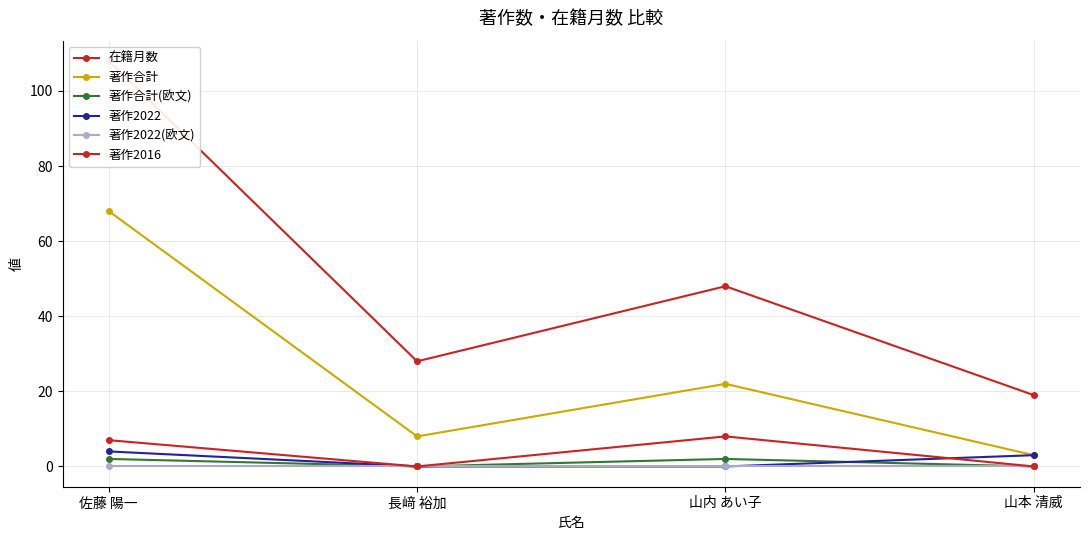

How many values in the 在籍月数 series are below 48?

2